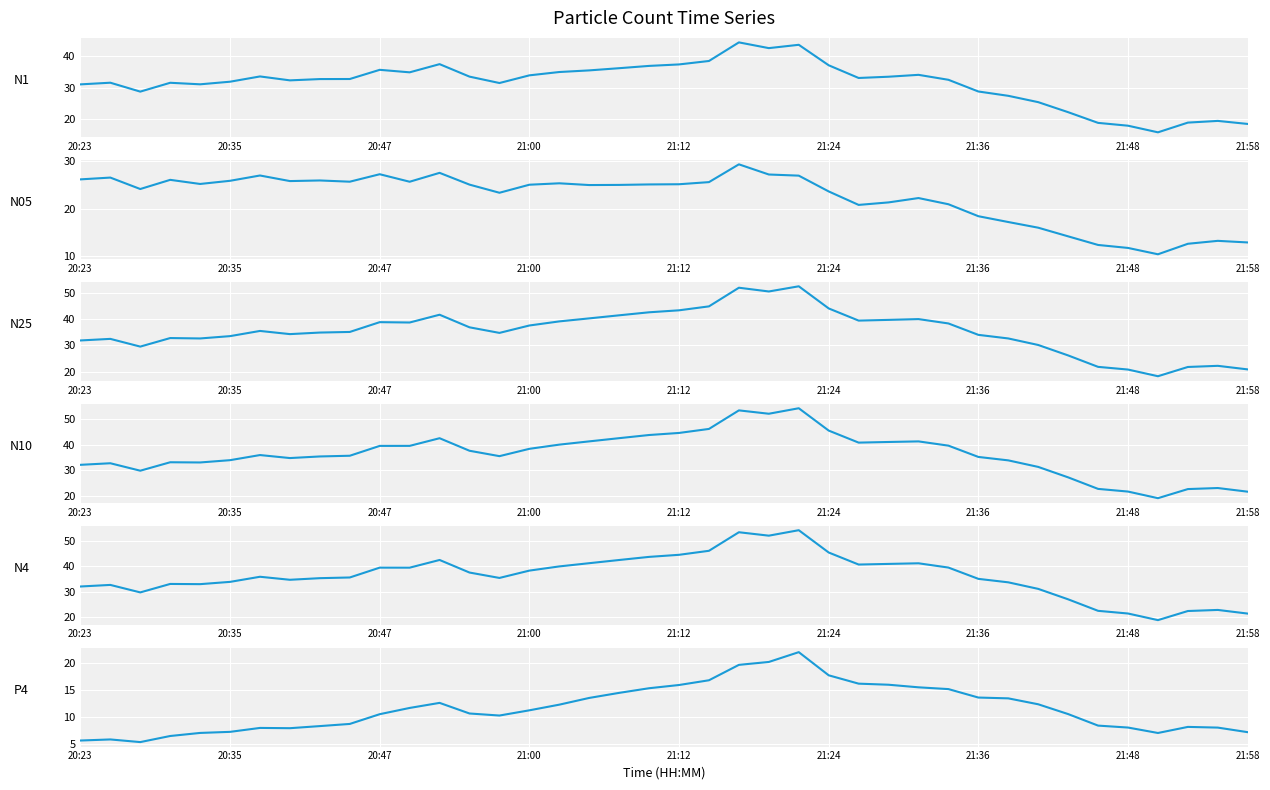

Between 20:47 and 16, which series saw the biggest shift?

N10